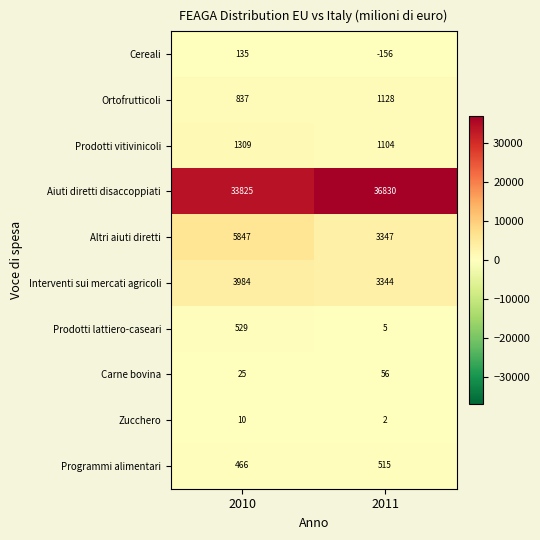

What is the difference between the Programmi alimentari values at 2011 and 2010?

49